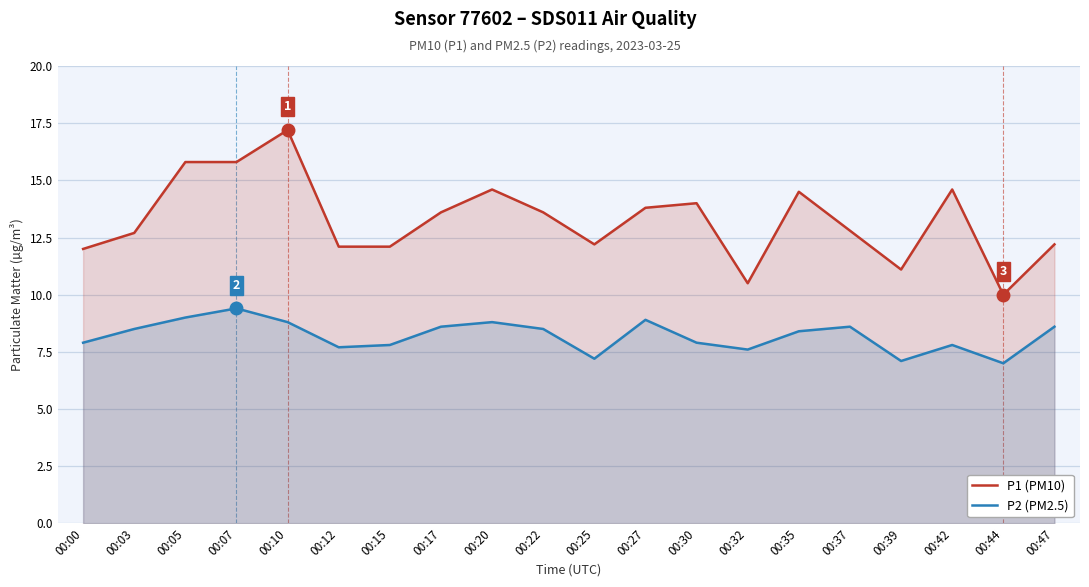

Is the value of P1 (PM10) at 00:44 greater than the value of P2 (PM2.5) at 00:35?

Yes